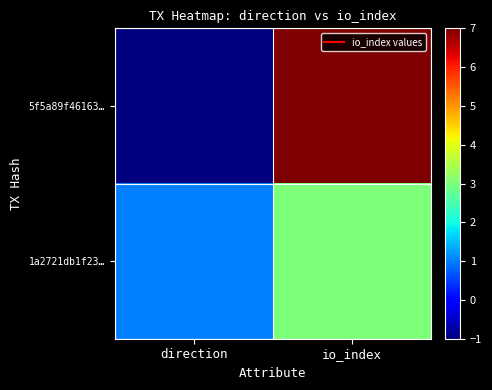

Between direction and io_index, which series saw the biggest shift?

5f5a89f46163…